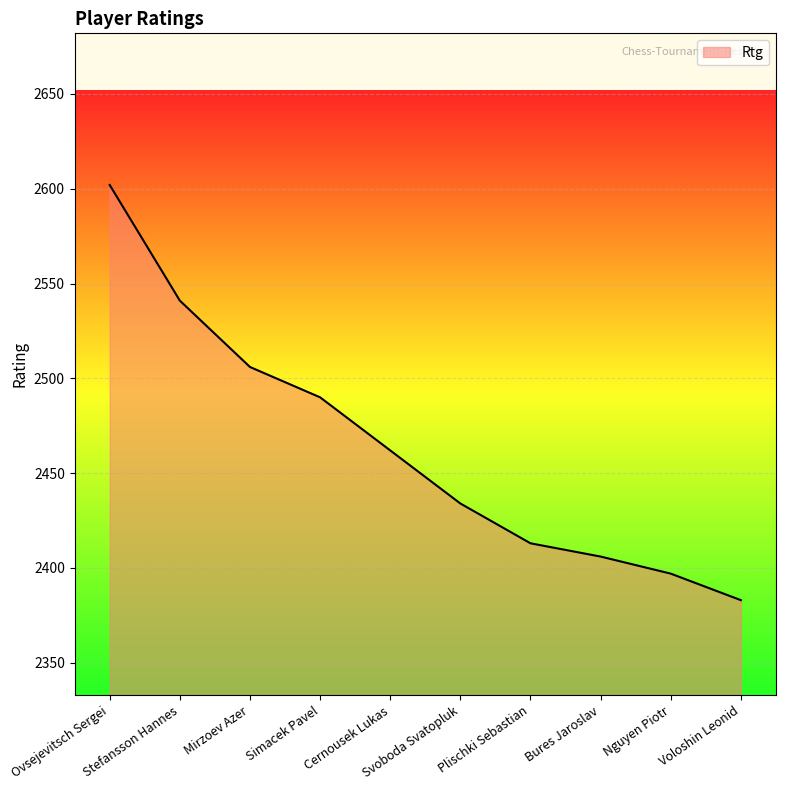

How many lines are shown in the chart?

1